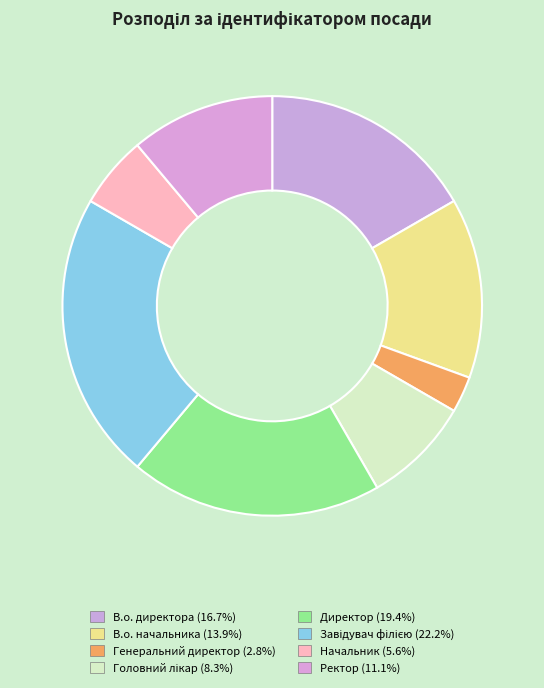

Is it true that В.о. начальника is 14% of the pie?

True